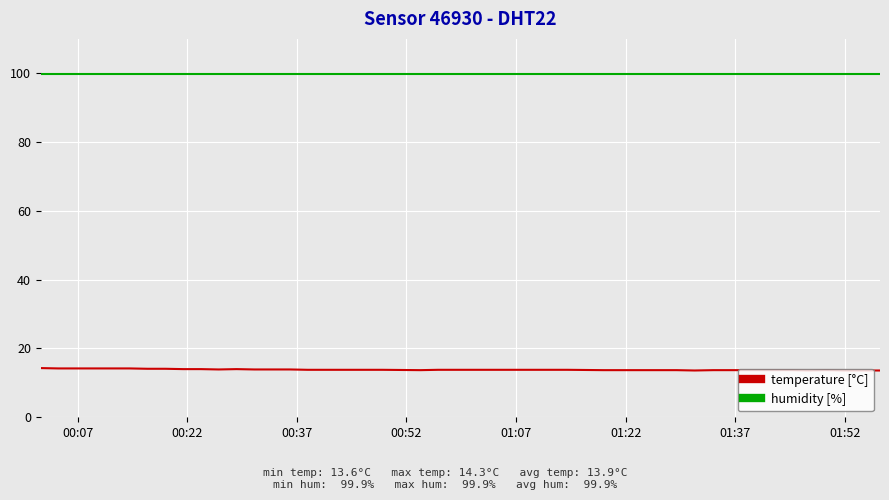

List the series in order of their peak value, lowest first.

temperature [°C], humidity [%]